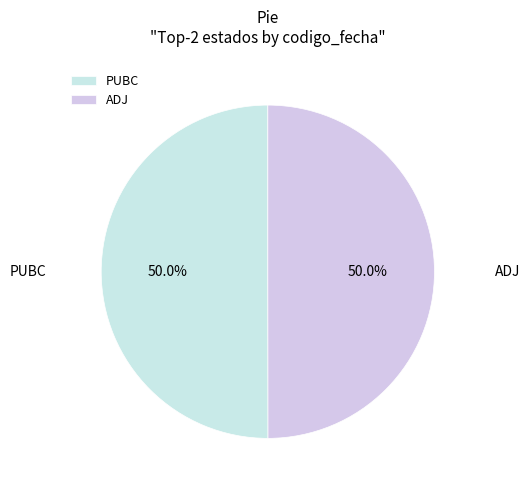

Approximately how many times larger is the value at ADJ compared to PUBC?

1.0